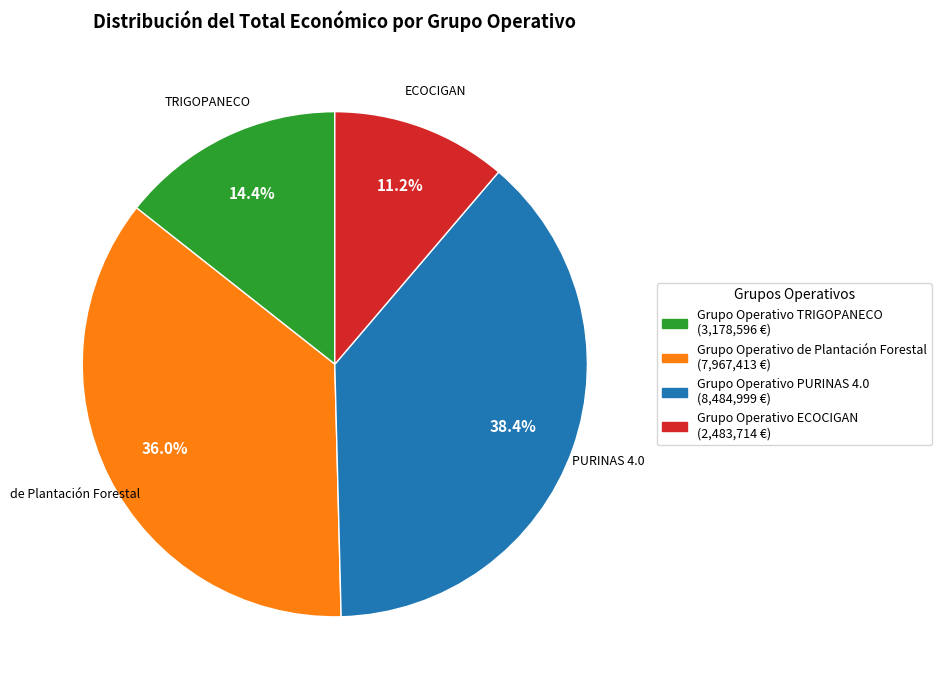

Is there any slice that represents more than half of the pie?

No